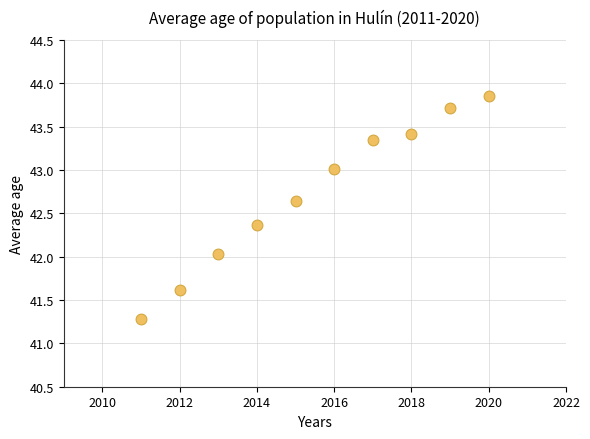

What is the average Y value?

42.7